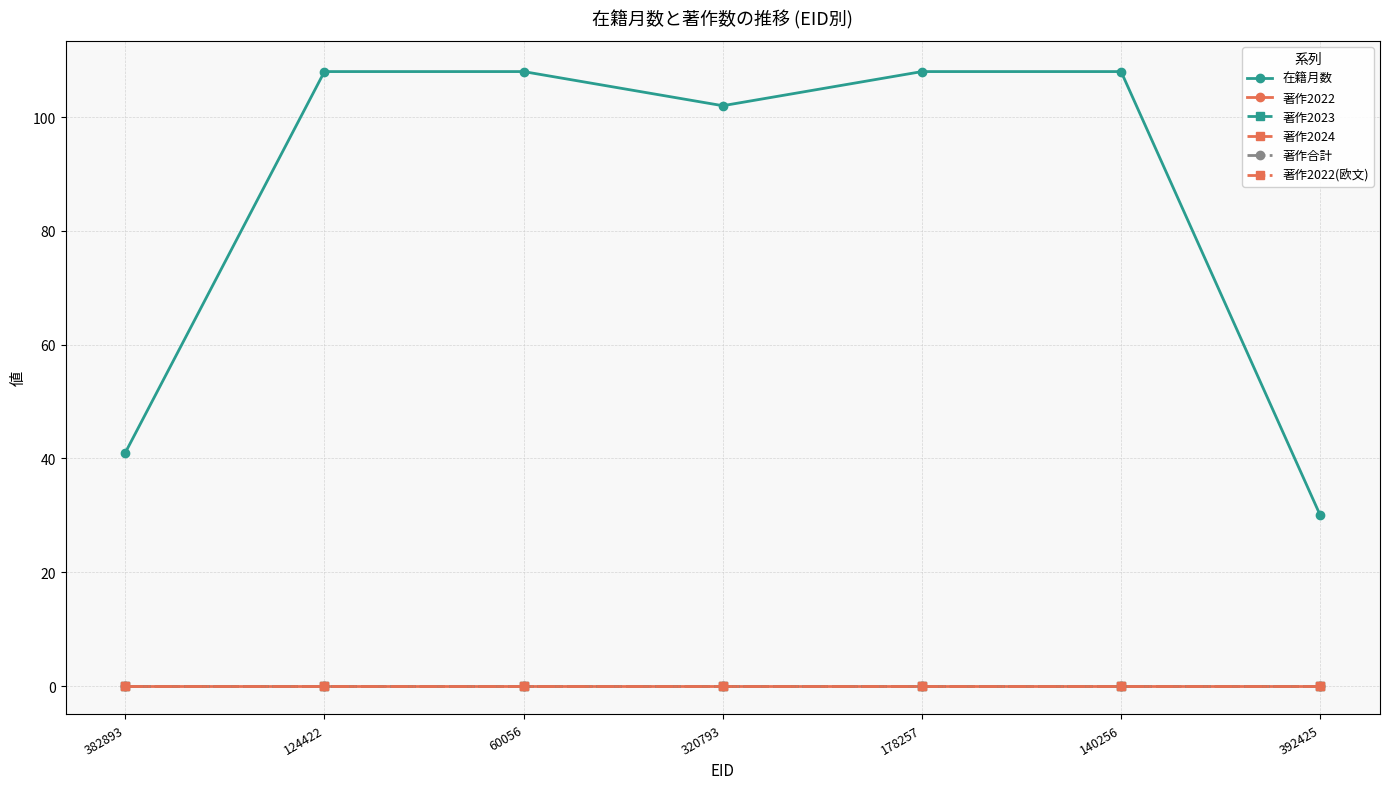

Is this an area chart (filled region under the line)?

No